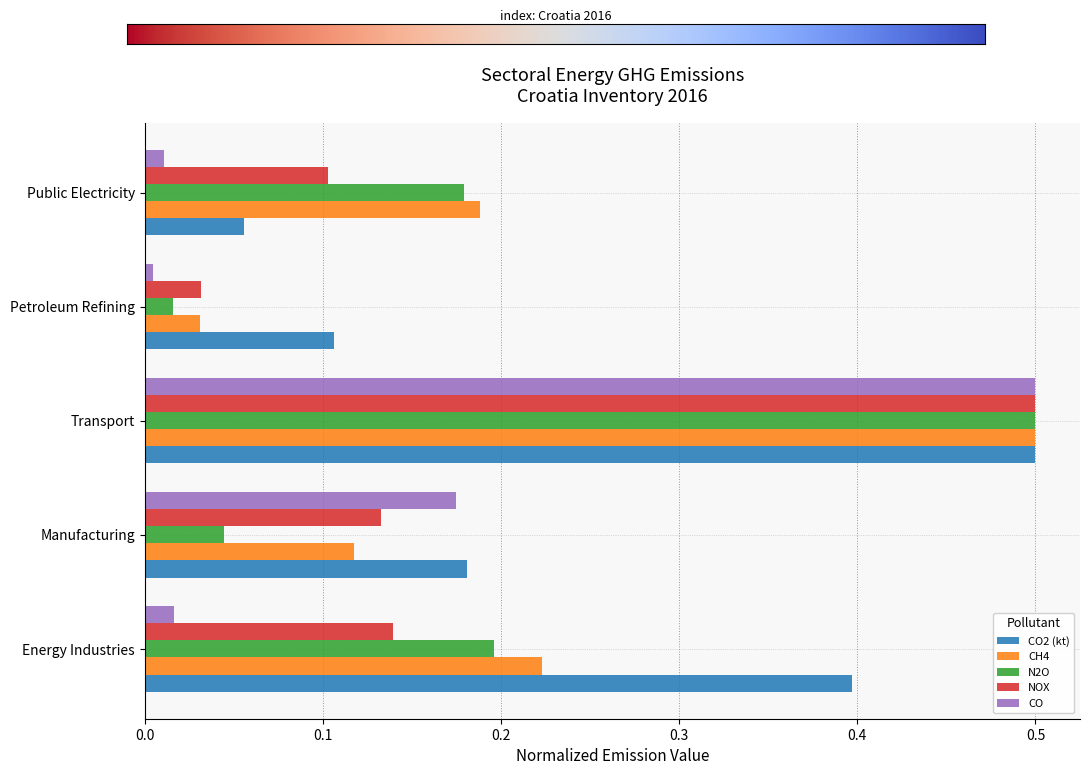

Between Transport and Petroleum Refining, which series saw the biggest shift?

CO